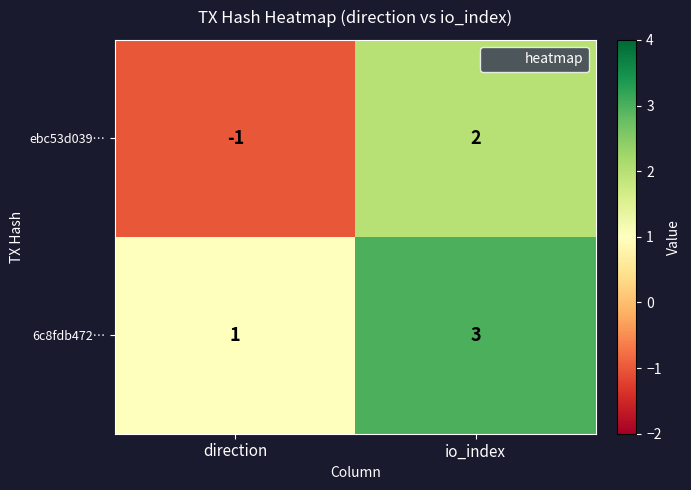

At how many categories does at least one series exceed 0?

2